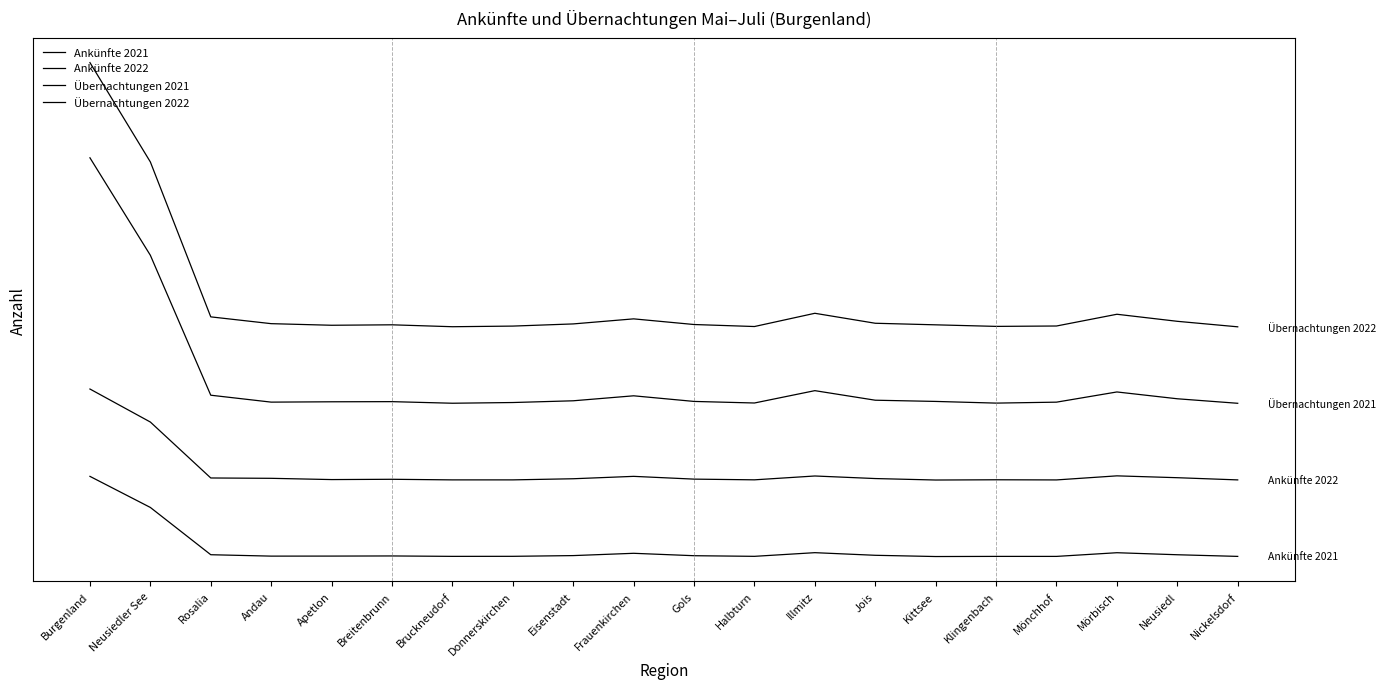

What is the value of the Ankünfte 2021 point at the 3rd from the left?

7556